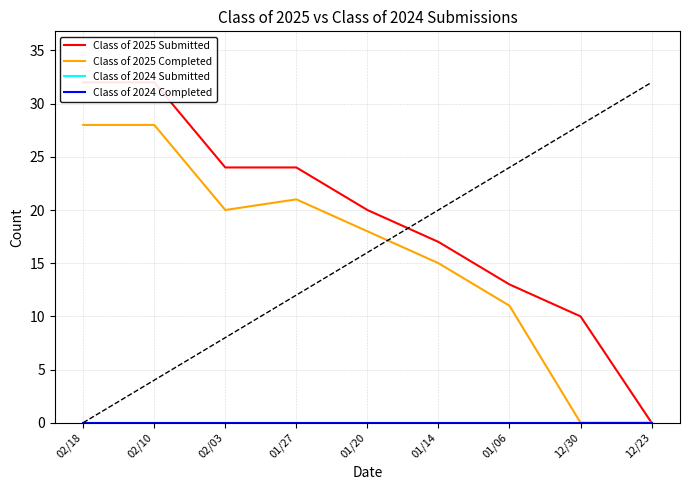

At which category is the sum across all series the highest?

02/18